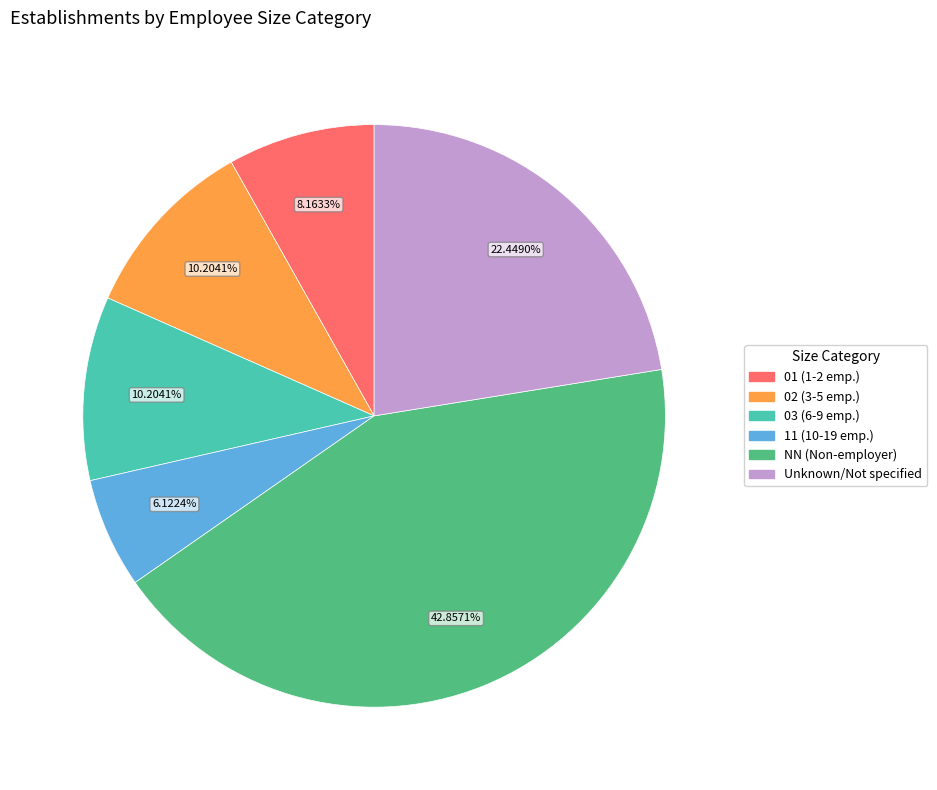

Is there a majority slice in this chart?

No